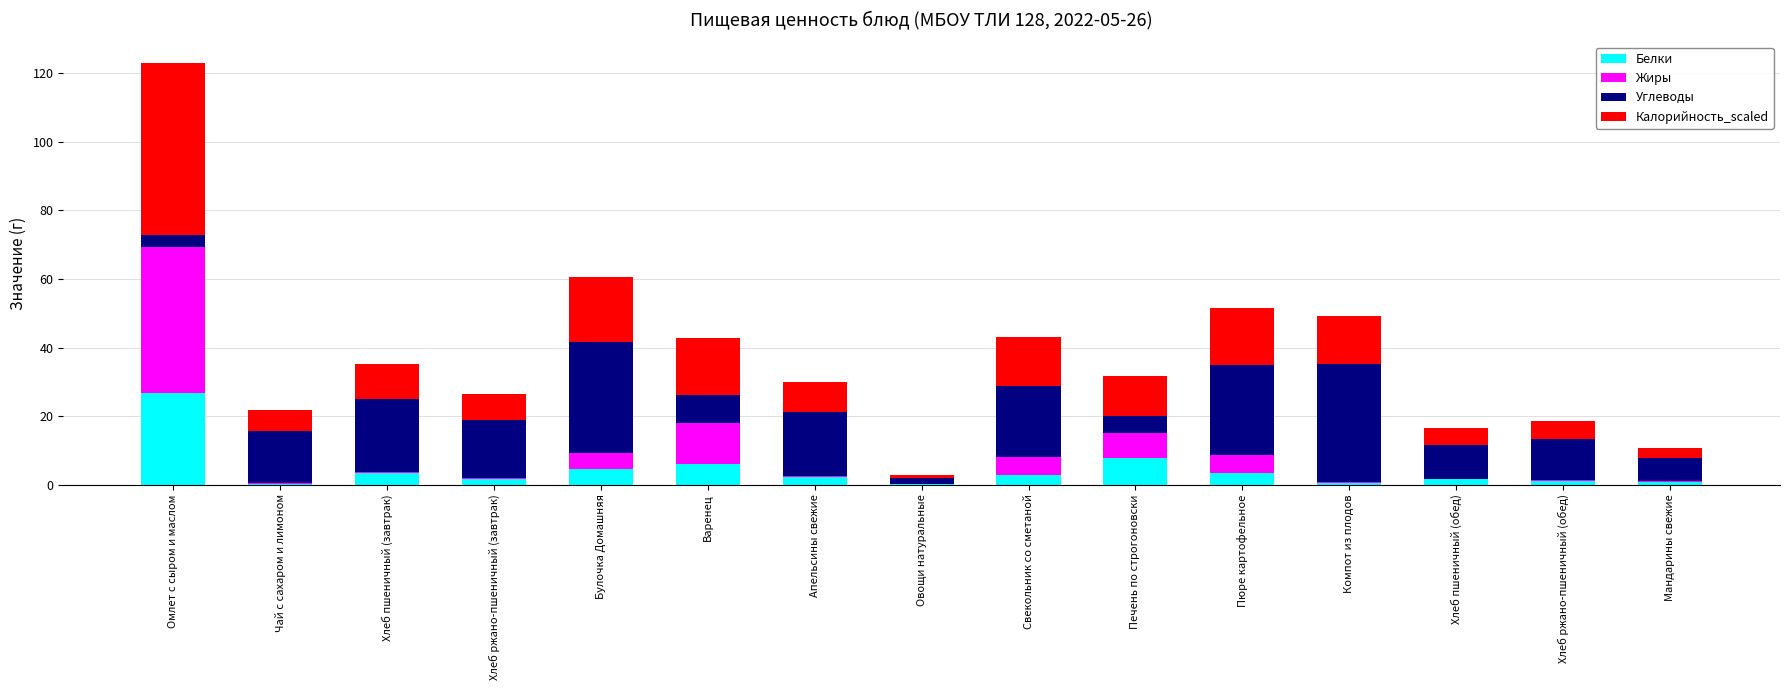

Which category has the highest value in the Белки series?

Омлет с сыром и маслом